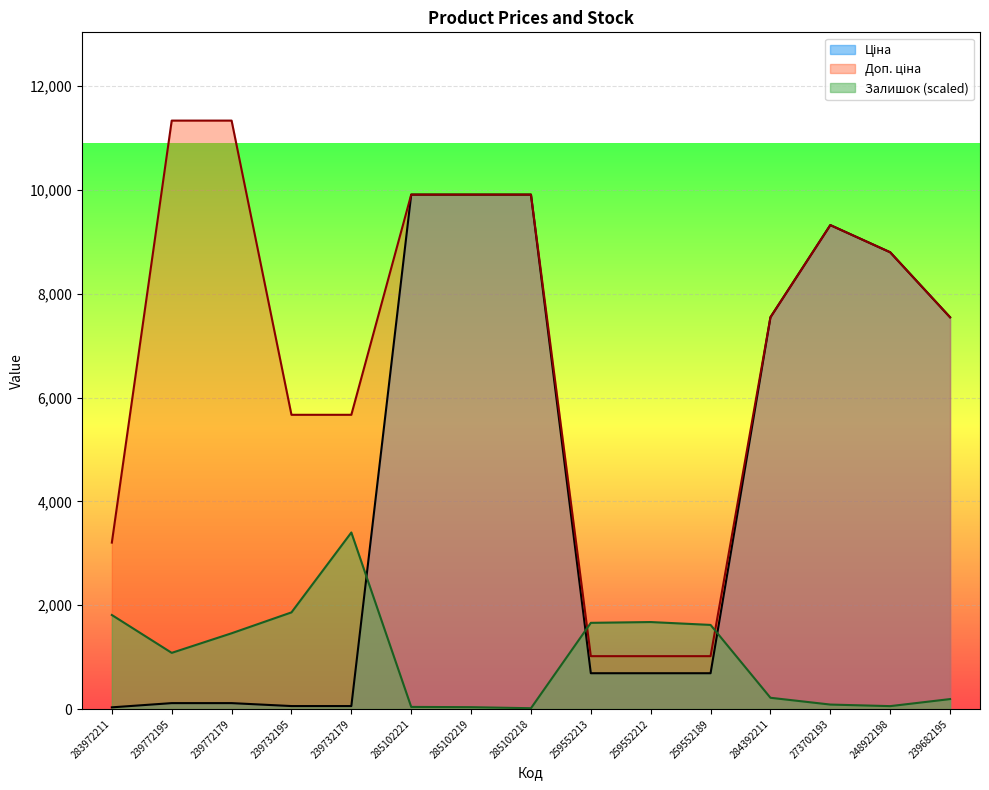

Reading left to right, list all the values displayed in this chart.

Ціна: 32.0	113.3	113.3	56.7	56.7	9908.5	9908.5	9908.5	689.1	689.1	689.1	7545.9	9321.4	8797.6	7545.9
Доп. ціна: 3205.0	11334.0	11334.0	5667.0	5667.0	9908.5	9908.5	9908.5	1017.8	1017.8	1017.8	7545.9	9321.4	8797.6	7545.9
Залишок: 1810.8	1081.4	1458.7	1861.1	3400.2	40.2	35.2	15.1	1659.9	1675.0	1619.6	216.3	85.5	55.3	191.1